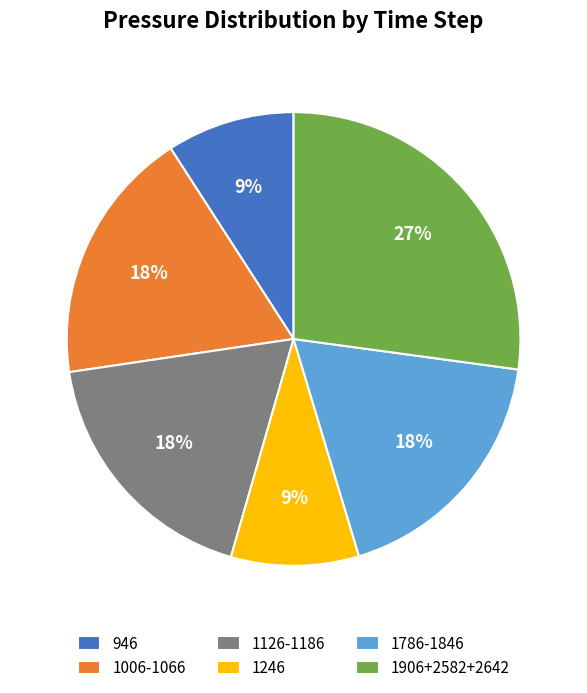

To the nearest percent, what is the combined percentage of 1006-1066 and 1786-1846?

36%